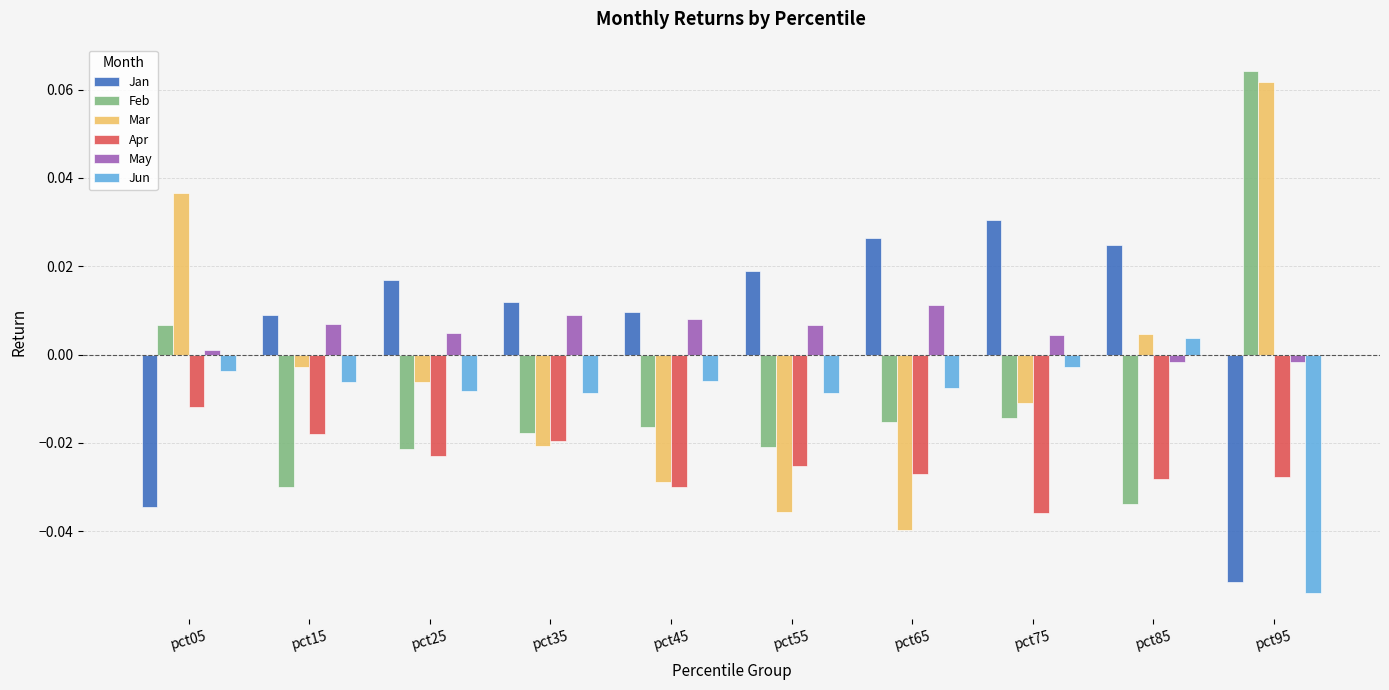

Which label corresponds to the largest value in the chart?

pct95